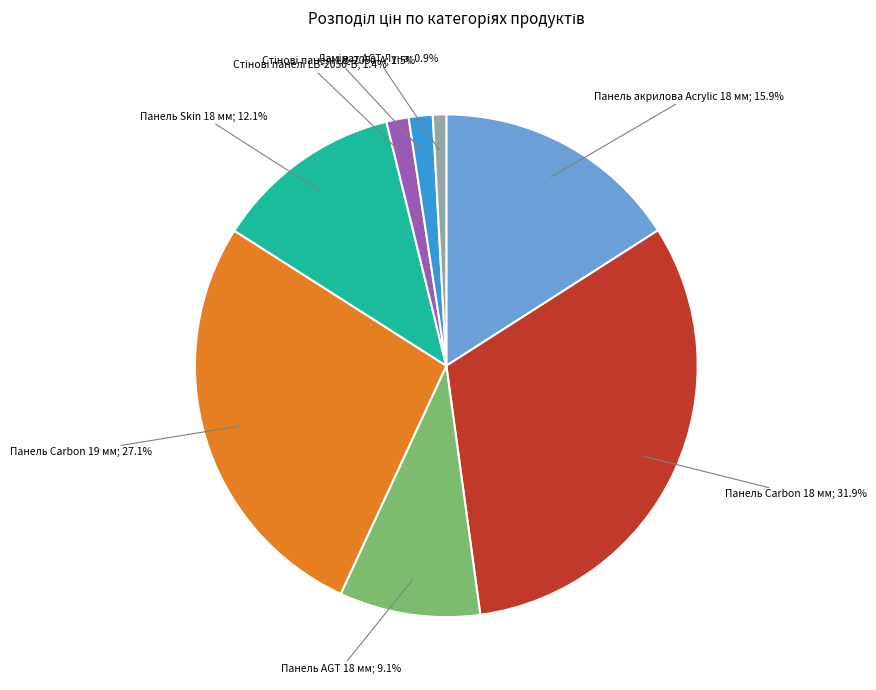

Is there any slice that represents more than half of the pie?

No